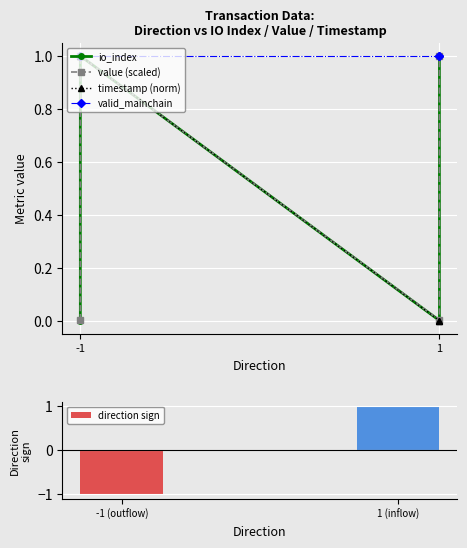

List the labels in order of direction sign value, largest first.

1 (inflow), -1 (outflow)